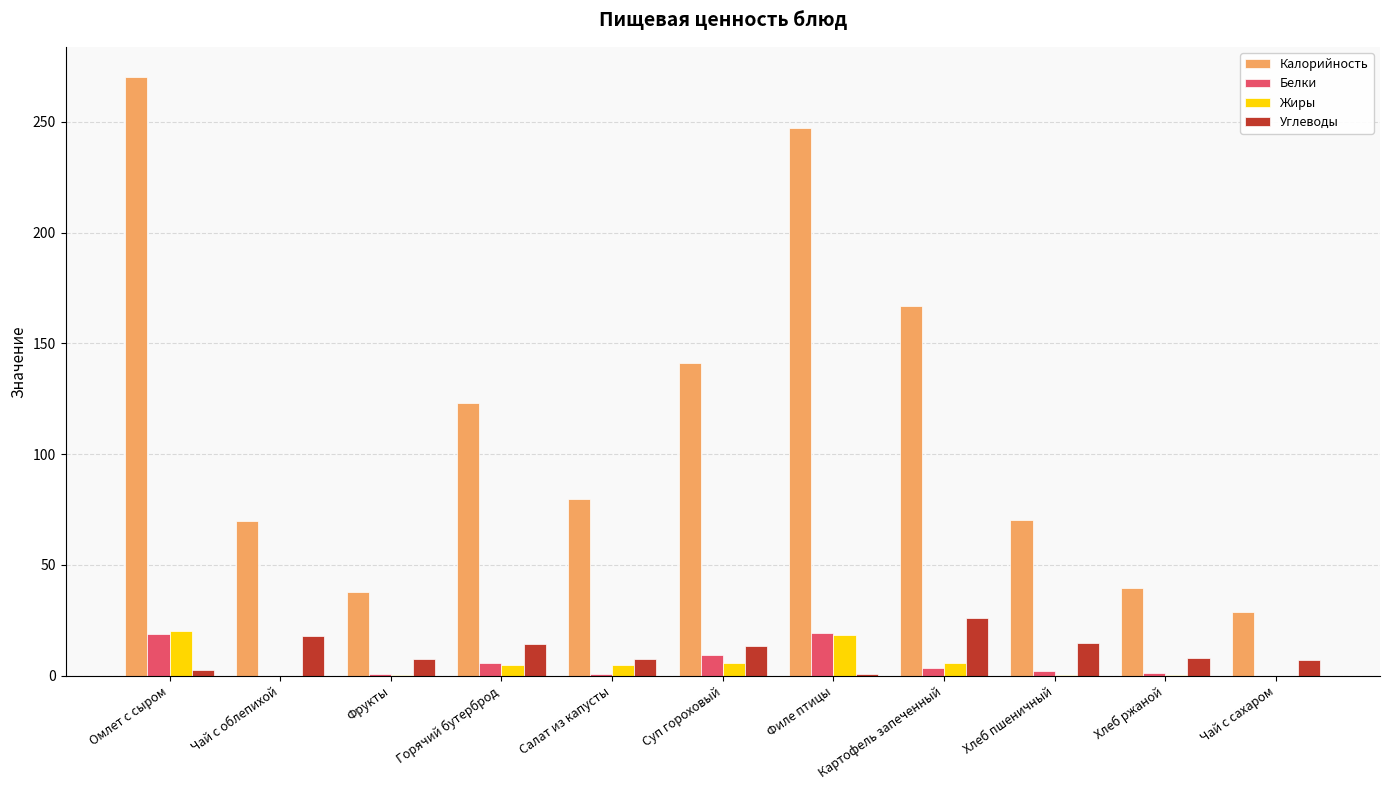

Count the number of data series in this chart.

4